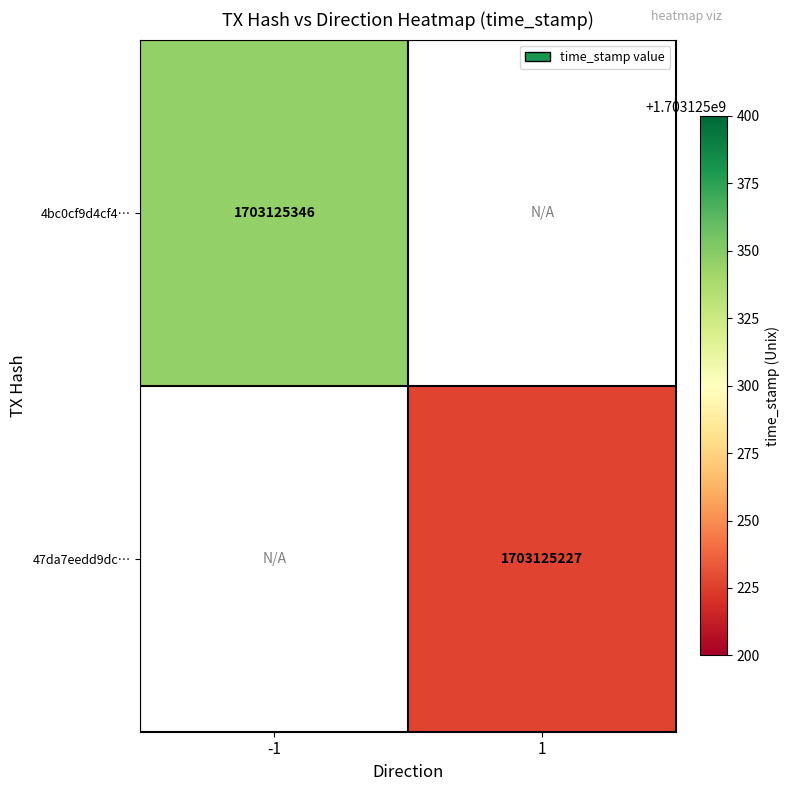

At which category is the sum across all series the highest?

-1